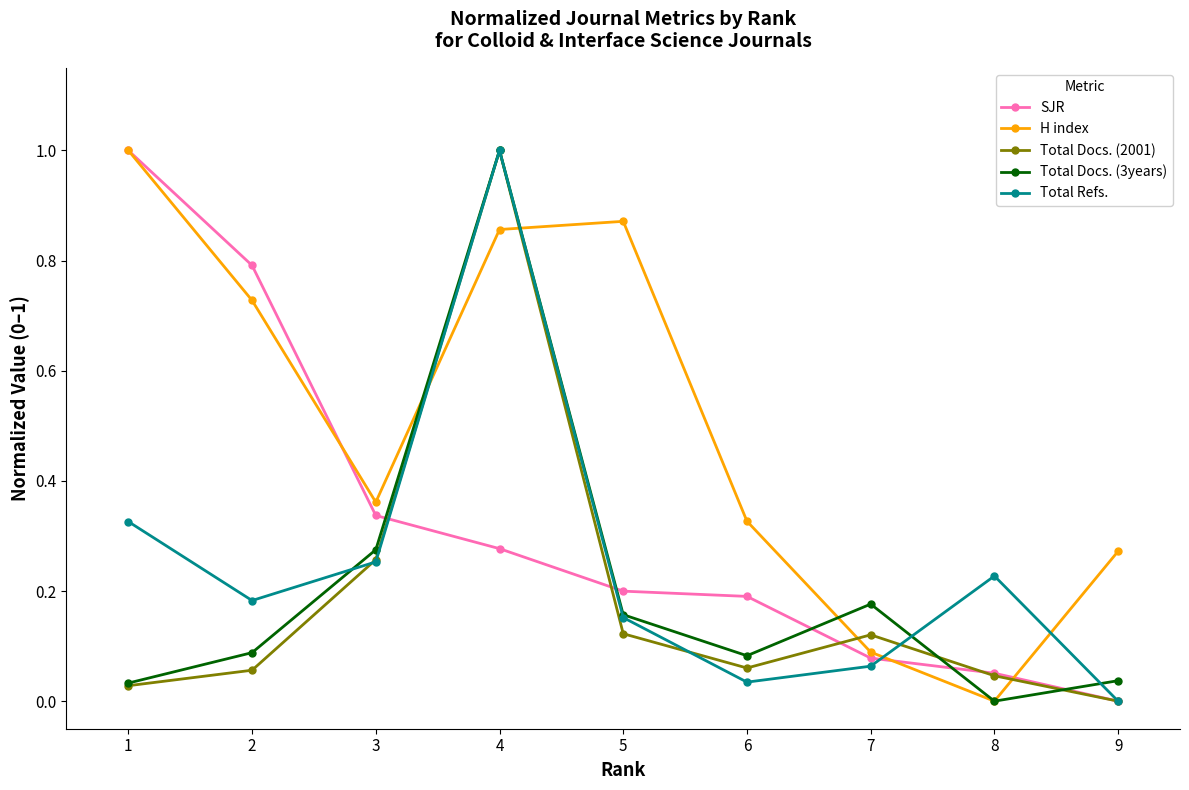

Which series changed the most between 2 and 3?

SJR